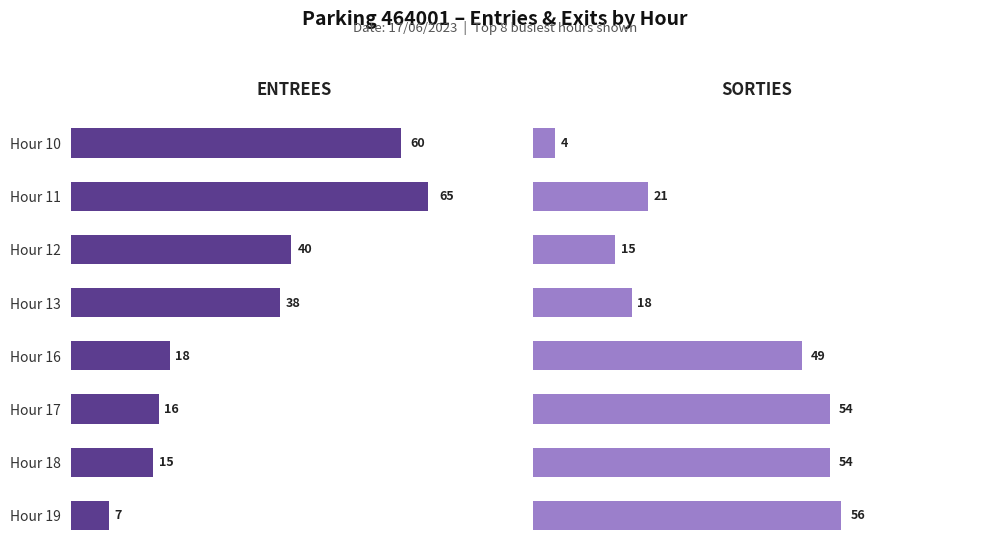

Does the chart contain stacked bars?

No